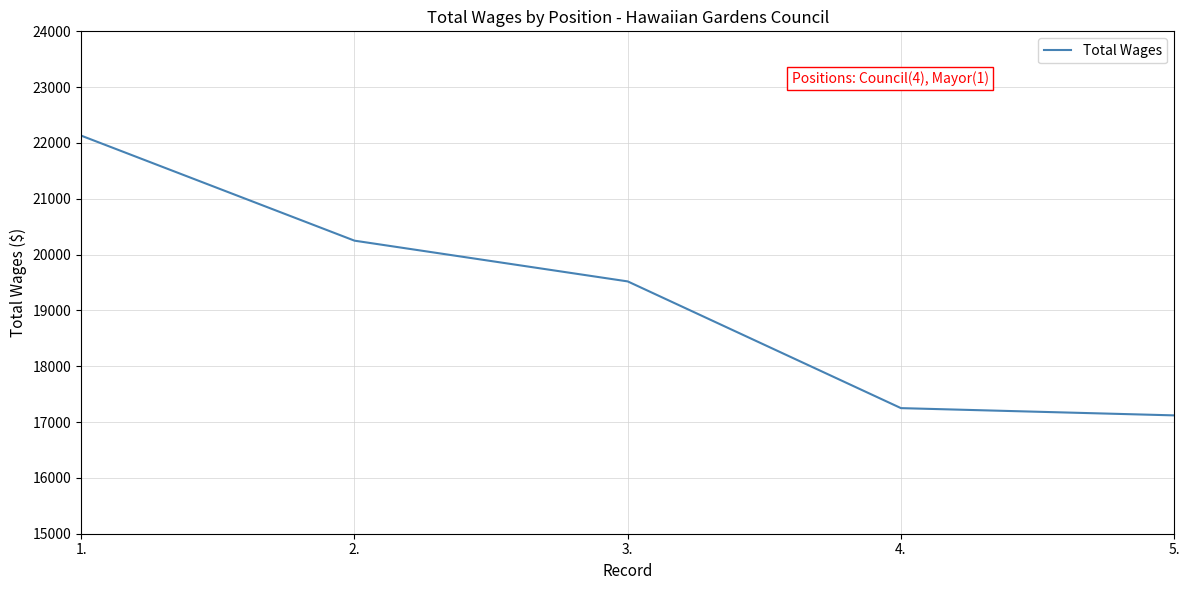

What position from the right is 2.?

4